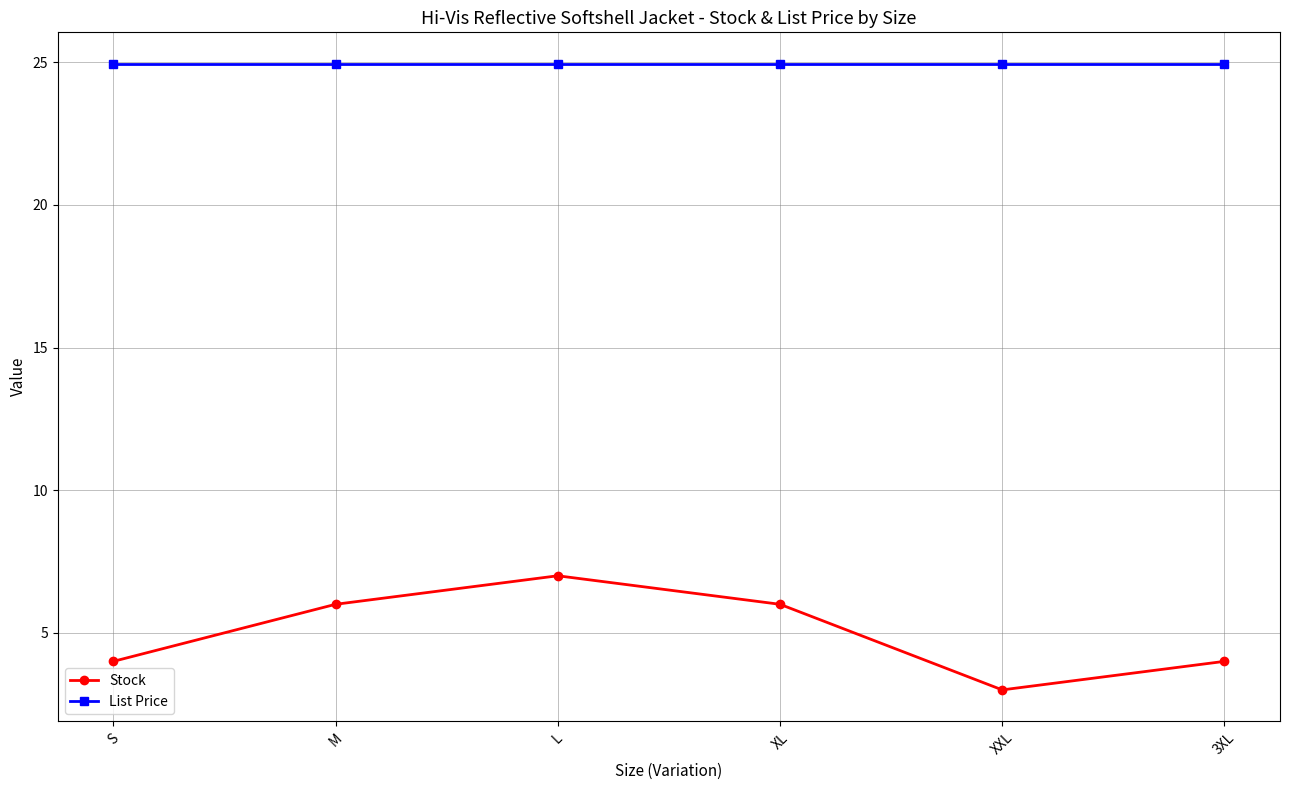

True or false: Stock and List Price cross at least once.

False